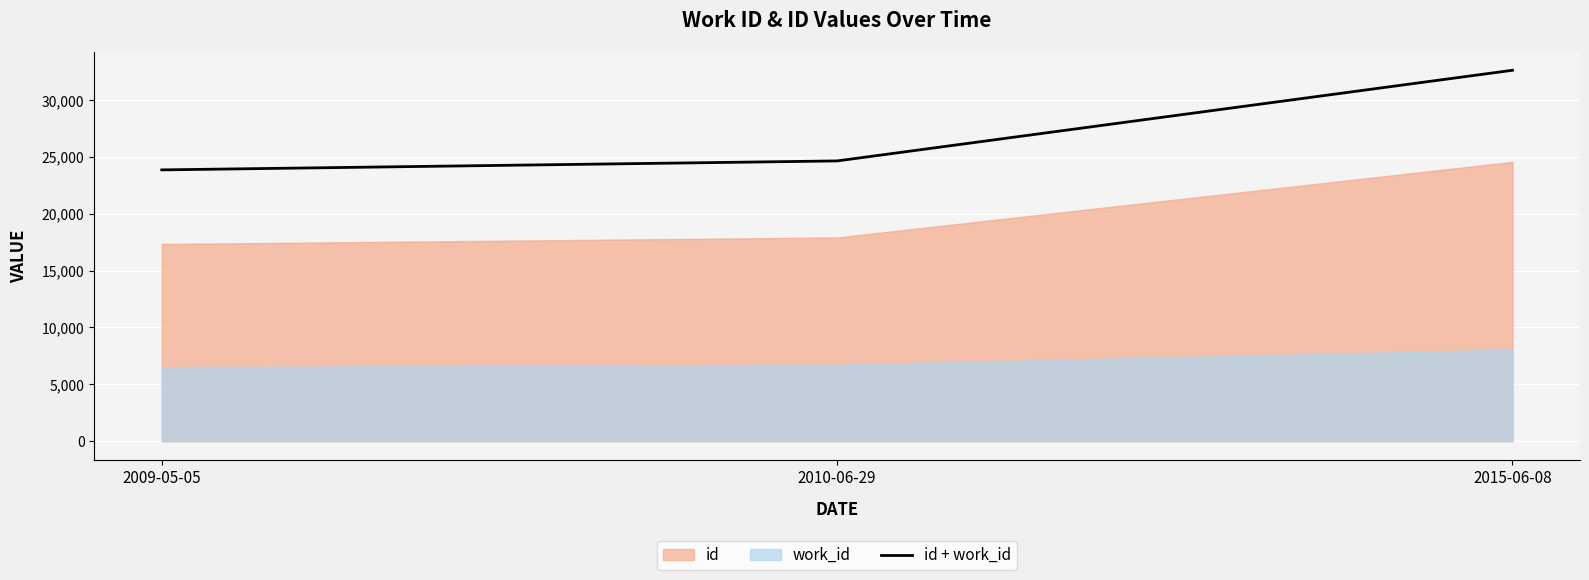

Read the value at 2010-06-29, to the nearest 10.

24640